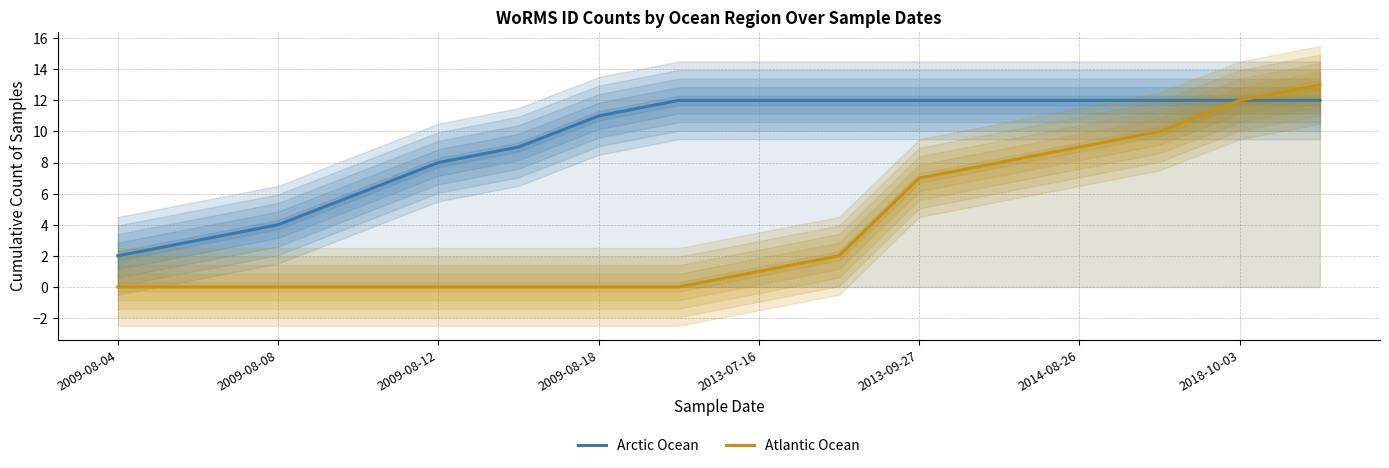

What is the sum of all Arctic Ocean values?

151